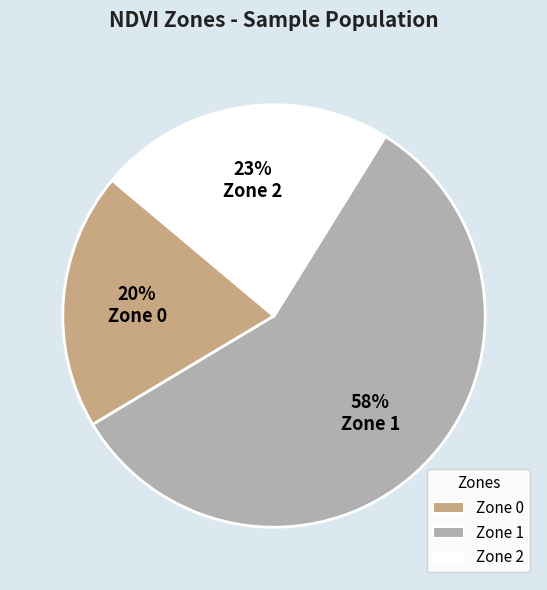

Does Zone 0 represent more than half of the total?

No